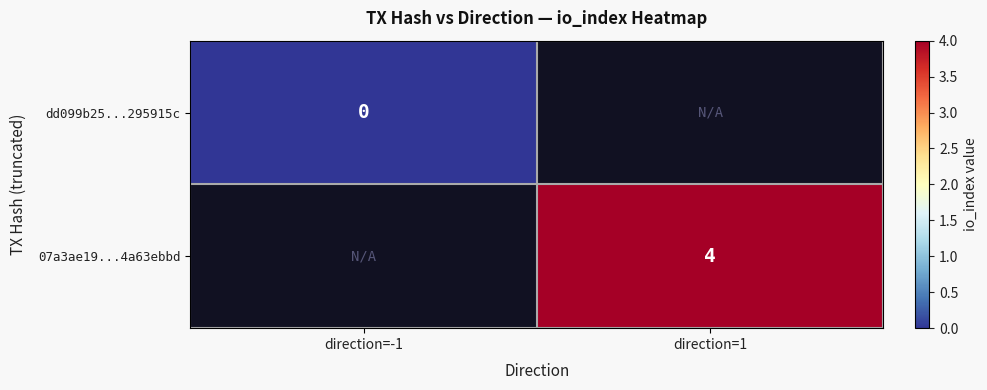

The 07a3ae19...4a63ebbd series shows 4 at direction=1. True or false?

True